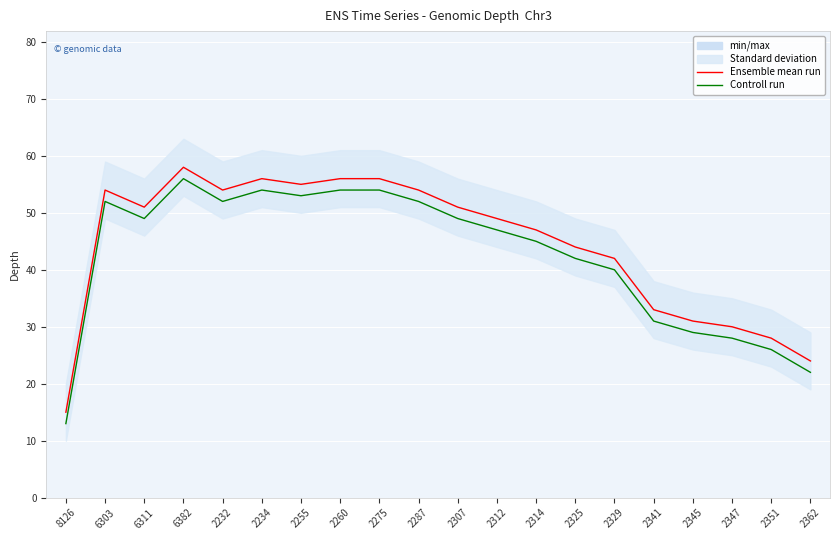

Which series has the largest range (max minus min)?

Ensemble mean run